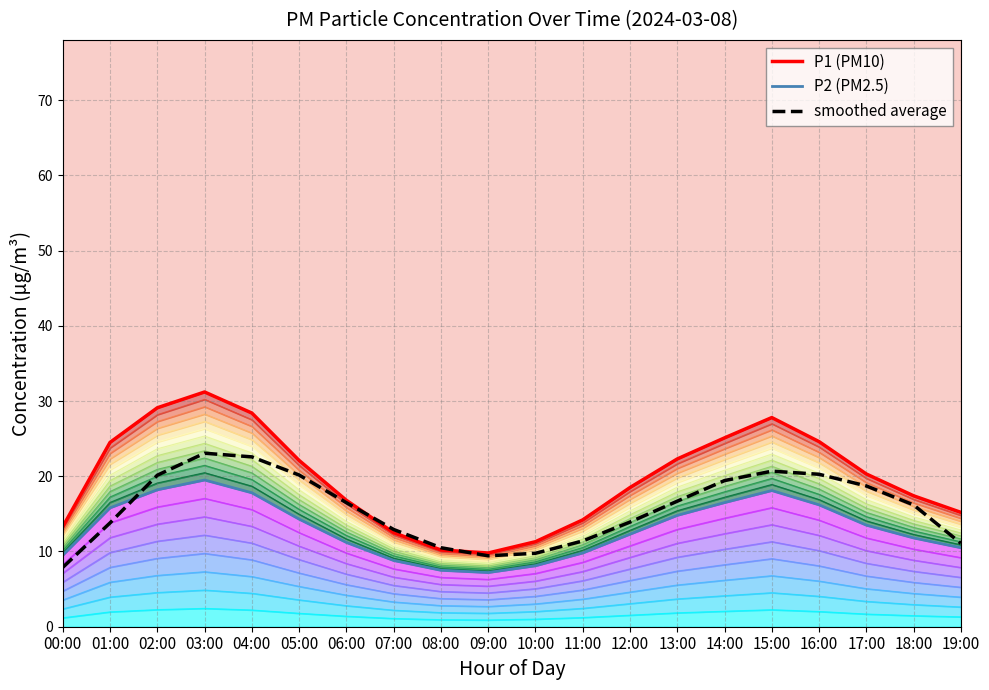

What is the difference between the second highest and second lowest values in the P1 (PM10) series?

18.9